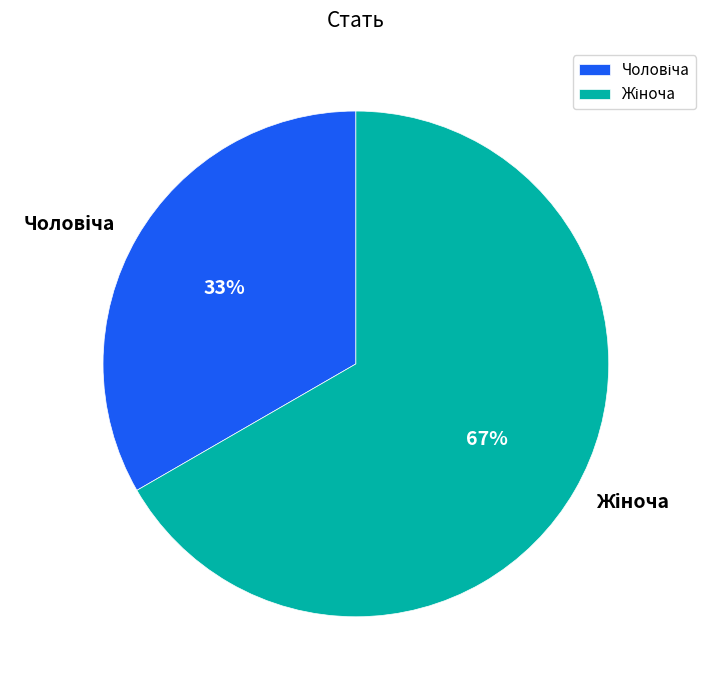

To the nearest percent, what is the average slice percentage?

50%